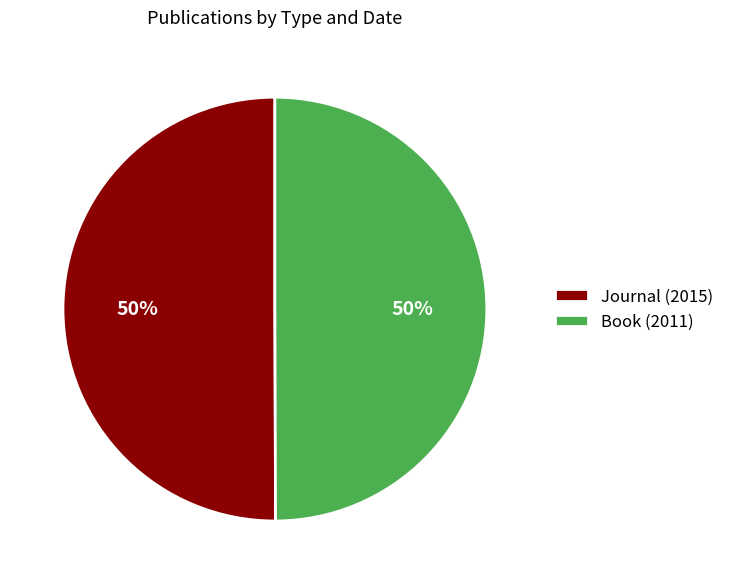

How many slices are in this pie chart?

2